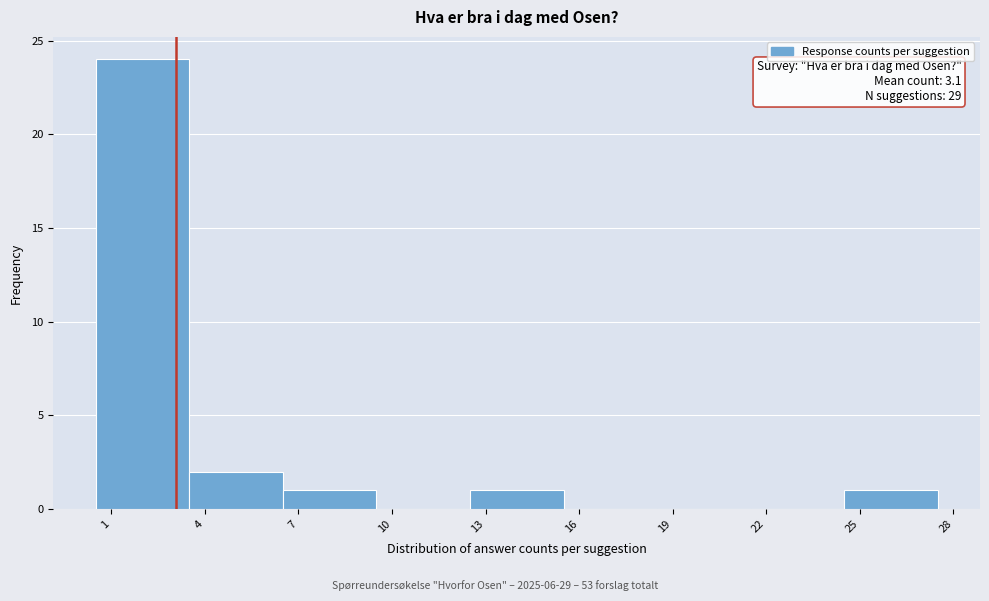

Over which range of the x-axis is the bar tallest?

0.5 to 3.5